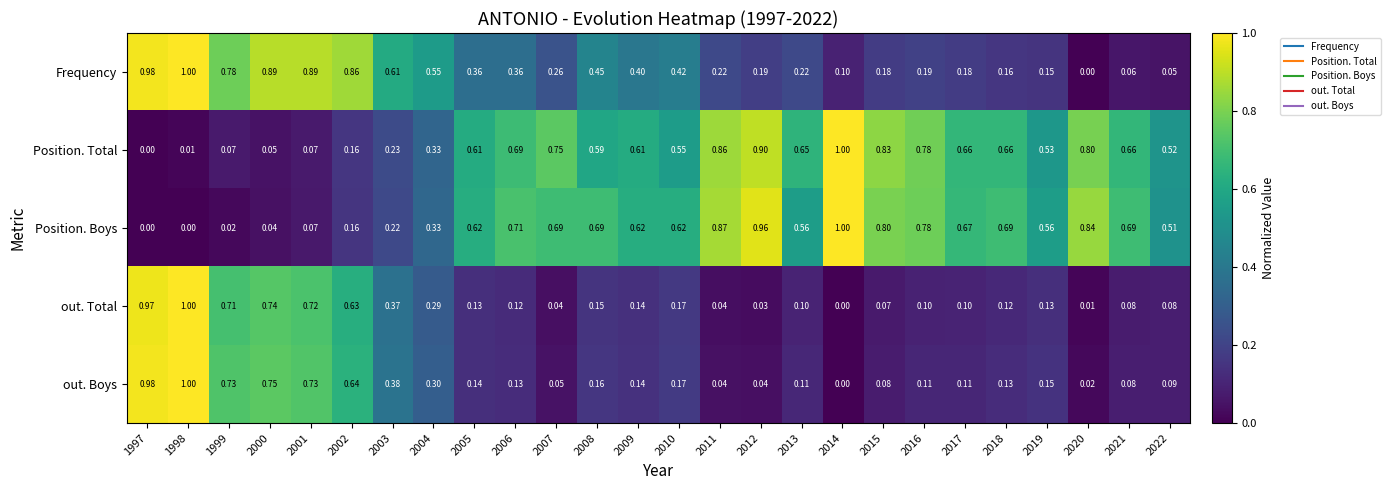

What is the greatest value displayed?

1.0